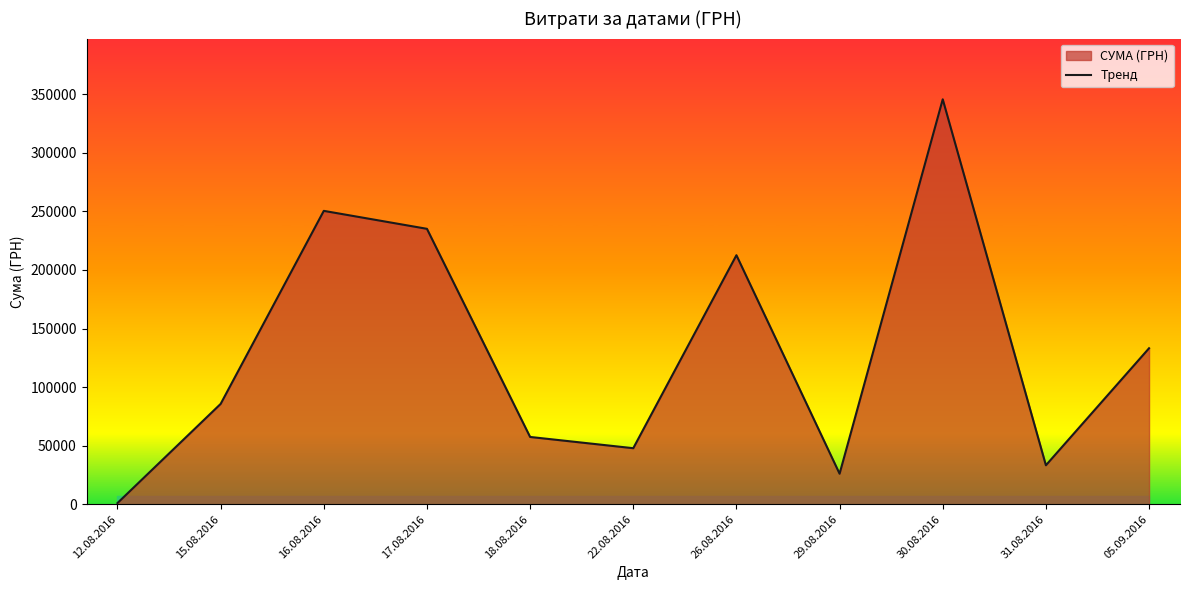

What is the minimum value shown in the chart?

998.2